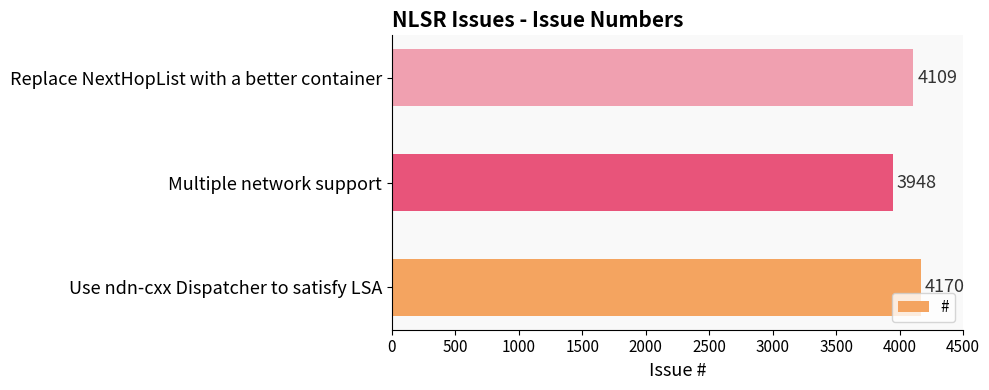

Rank the categories by value from lowest to highest.

Multiple network support, Replace NextHopList with a better container, Use ndn-cxx Dispatcher to satisfy LSA